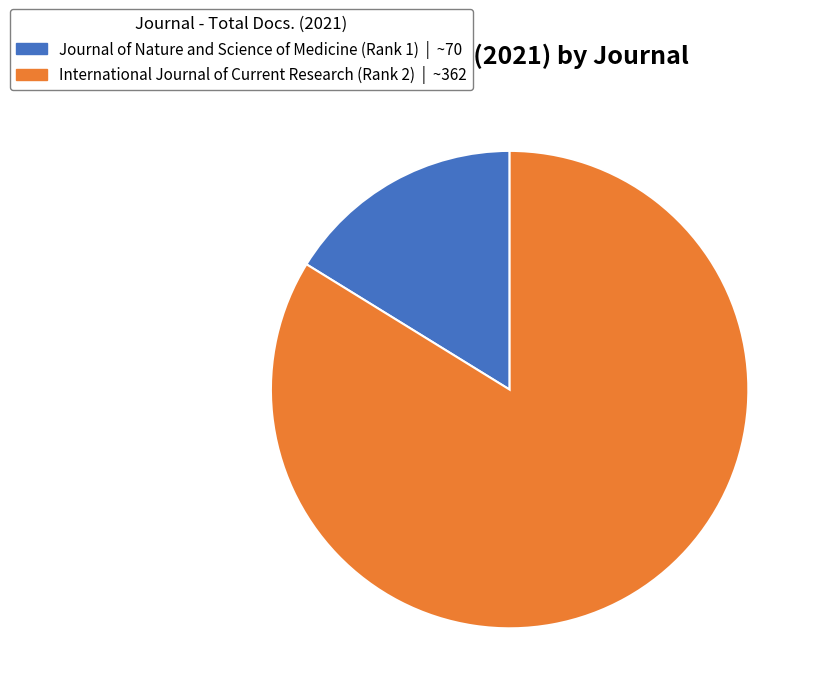

Which slice represents more than half of the pie?

International Journal of Current Research (Rank 2)